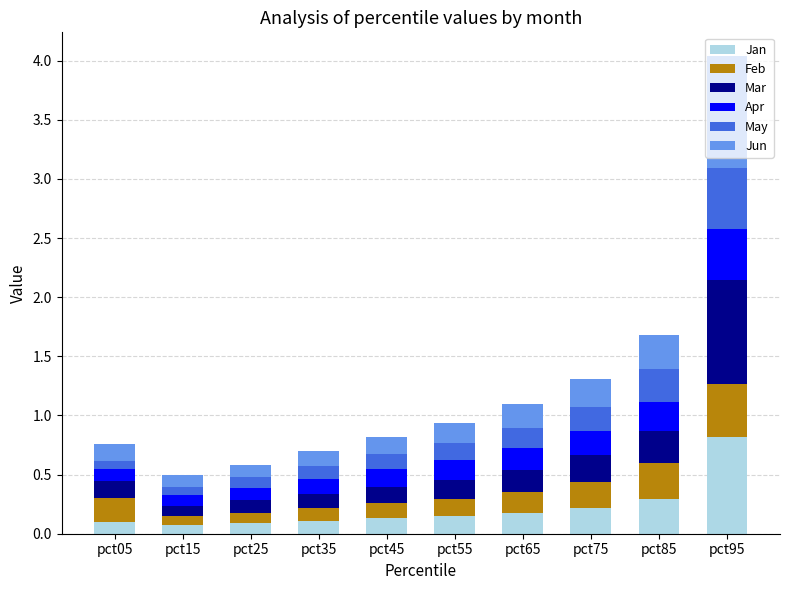

Is it true that Jan equals 0.1 at pct45?

True